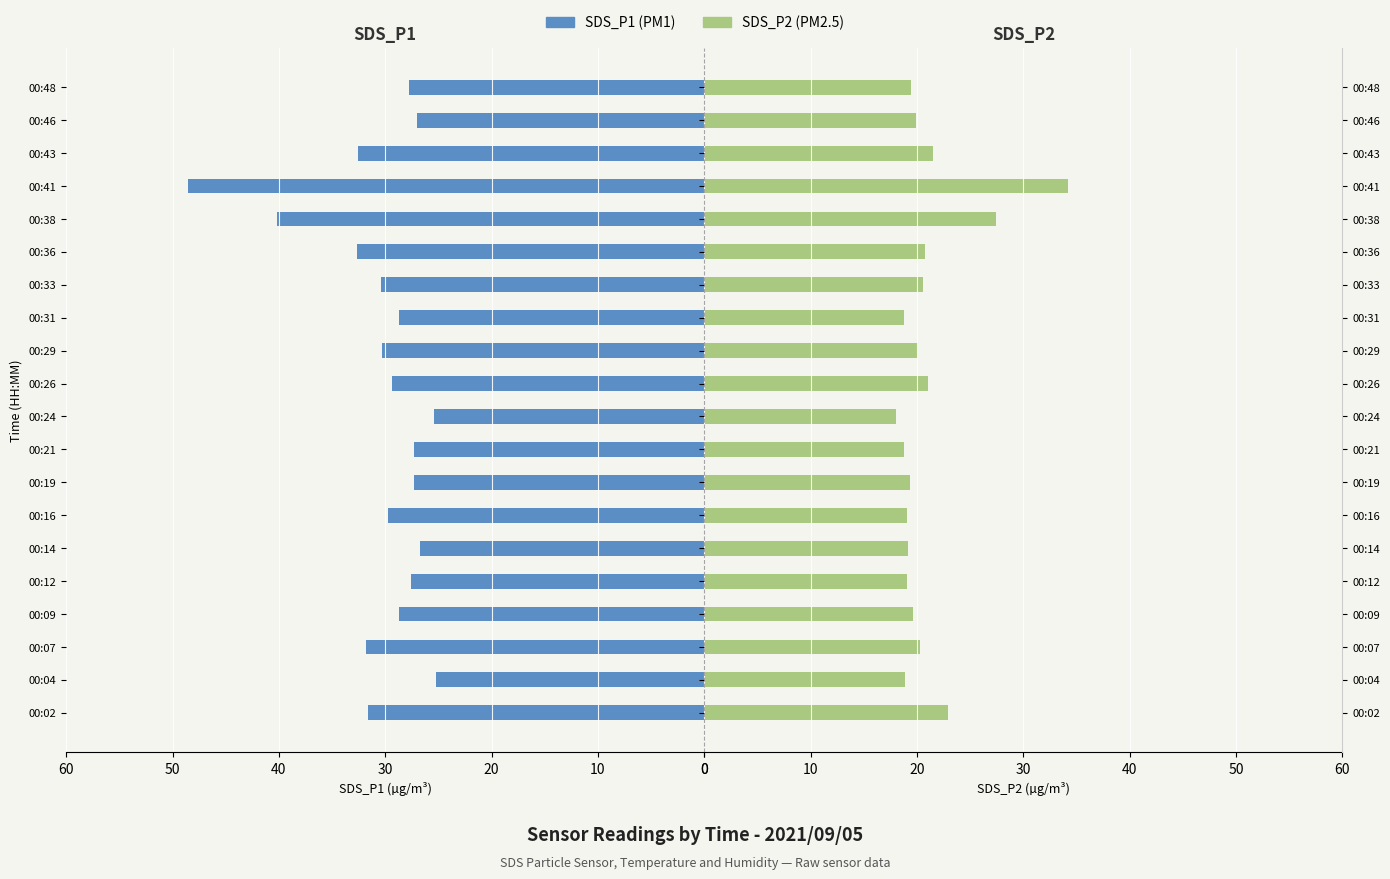

What is the value of the SDS_P2 bar at the 15th from the left?

20.8